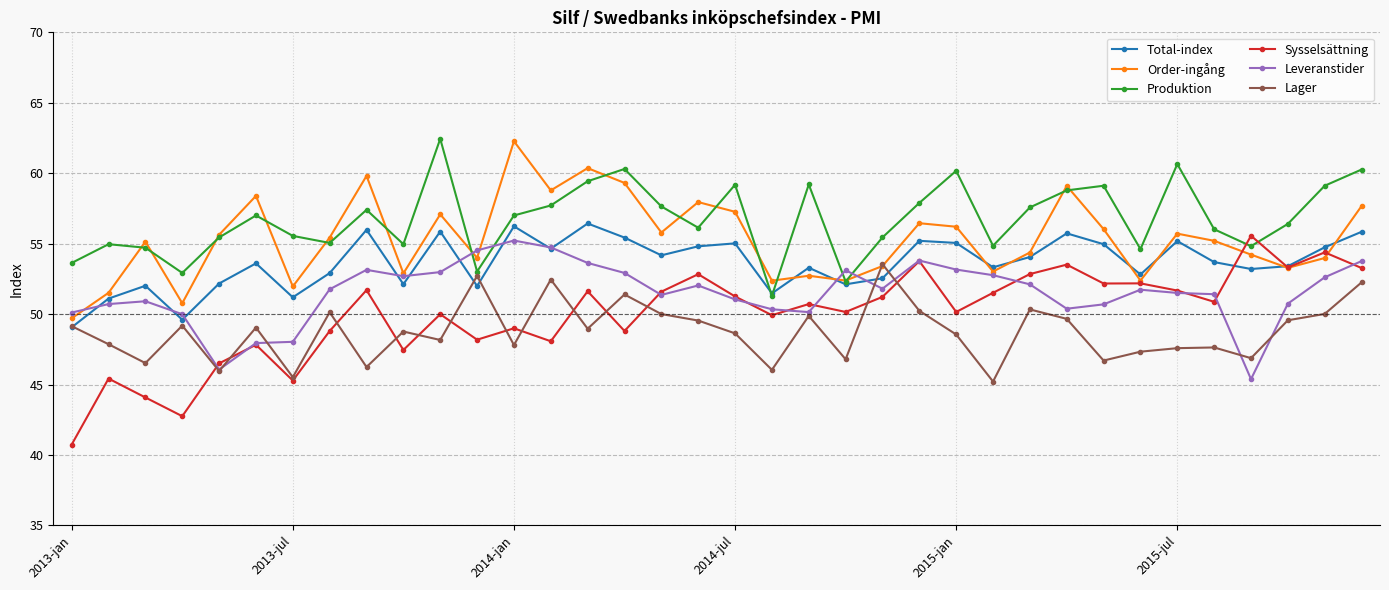

Which series has the largest range (max minus min)?

Sysselsättning